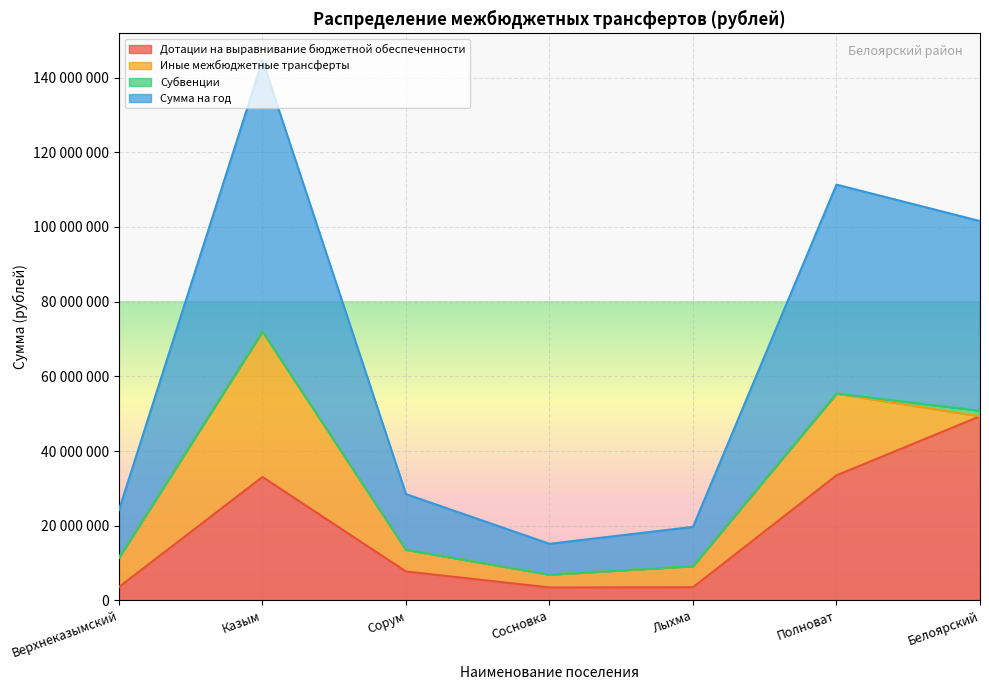

The value of Сумма на год at Полноват is 66171416. True or false?

False